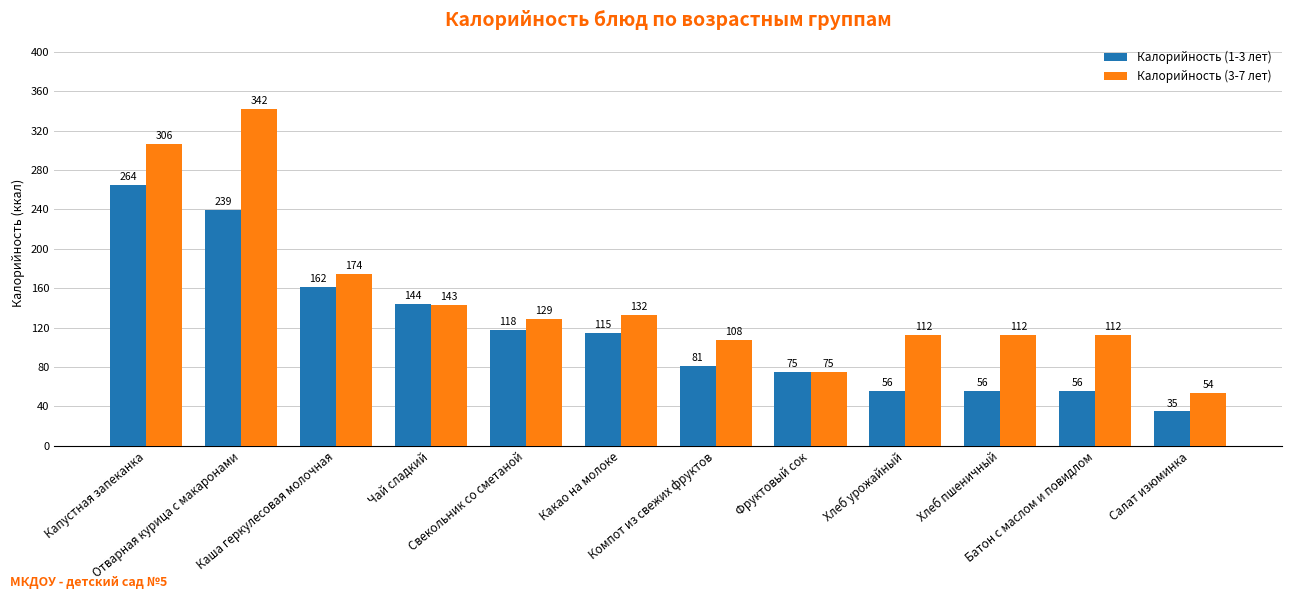

What is the smallest value displayed?

34.8